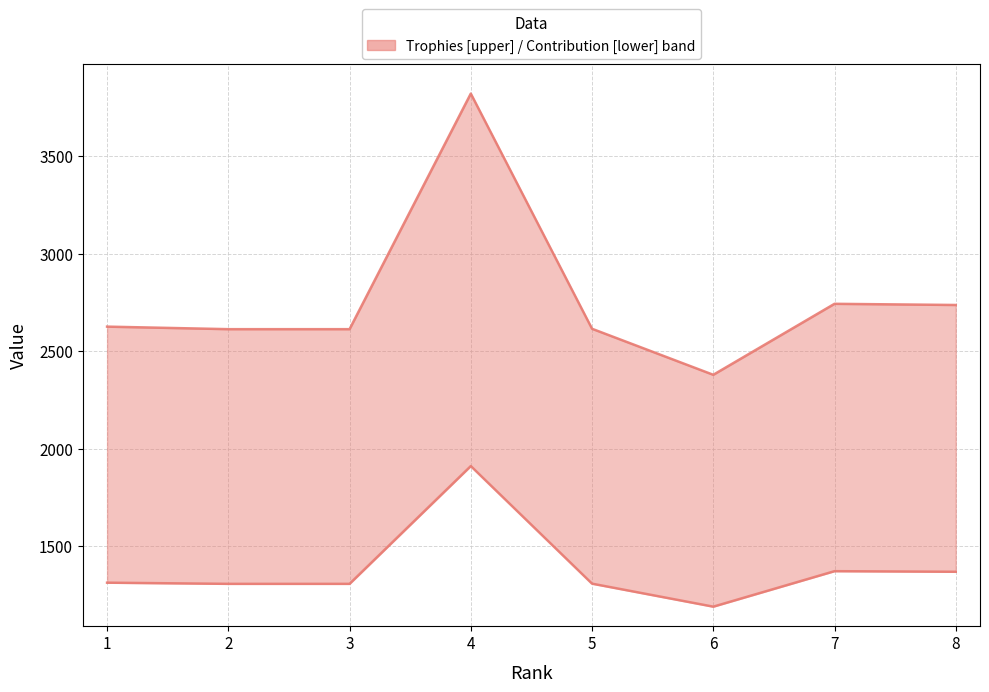

Is it true that Contribution equals 1307 at 5?

True